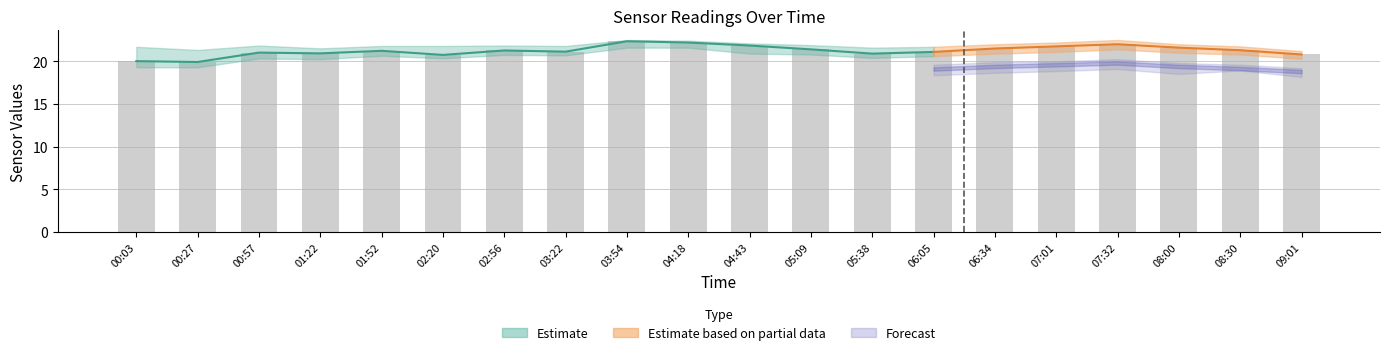

What is the change in value from 02:56 to 04:43?

+0.6